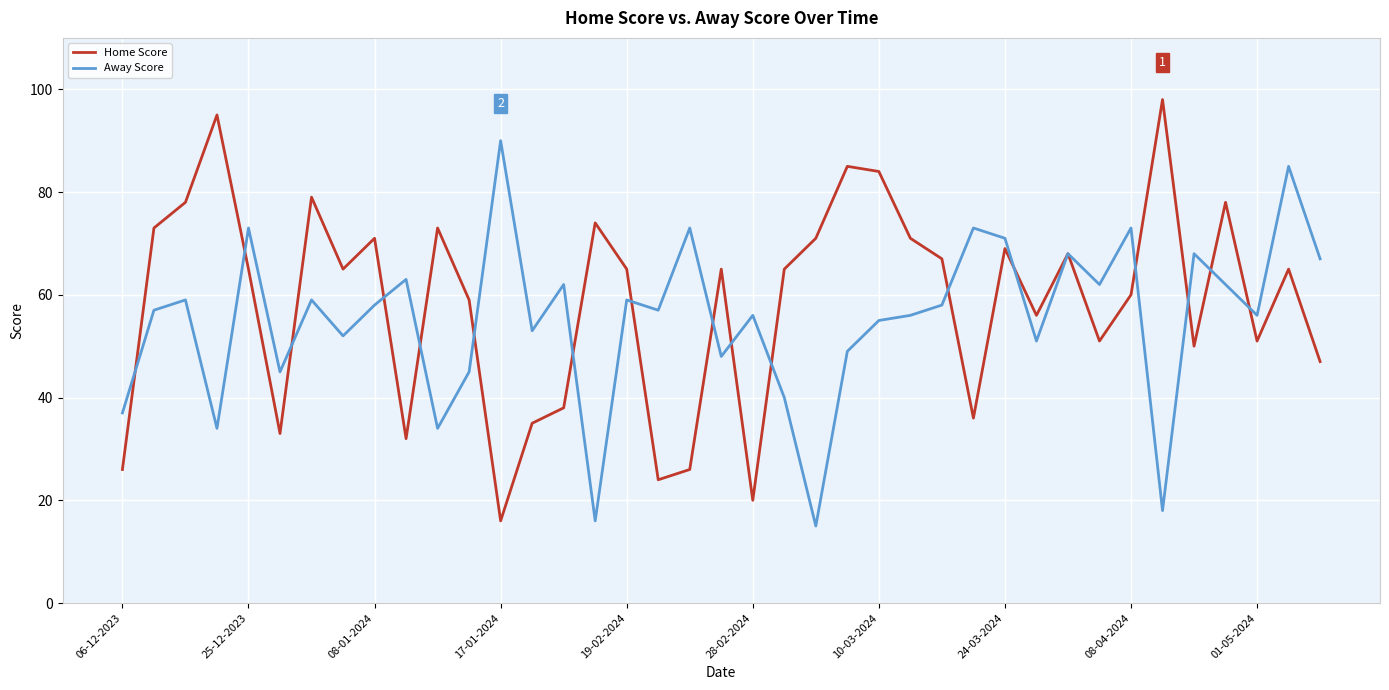

Which series has the largest total across all categories?

Home Score